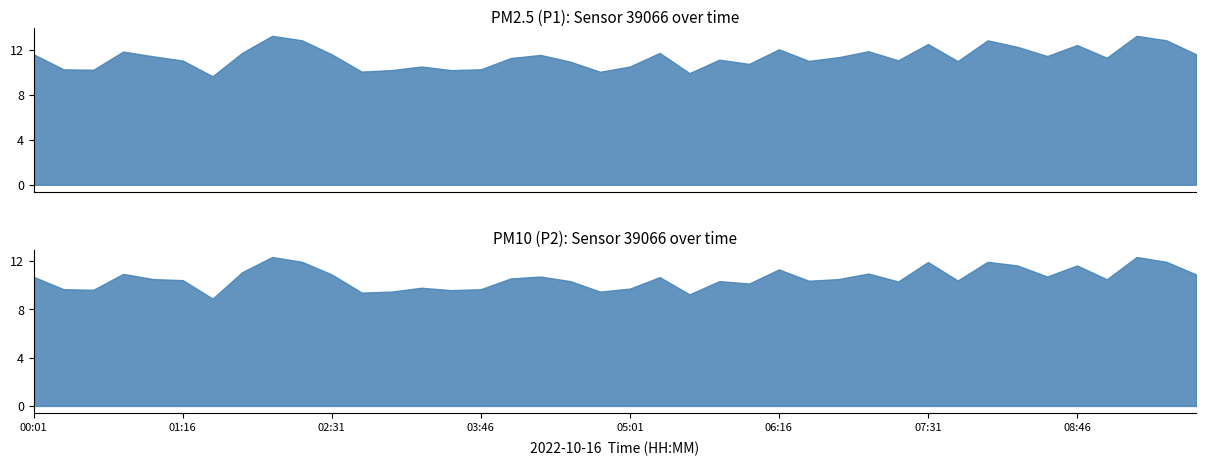

Read the P2 value at 16.

10.6